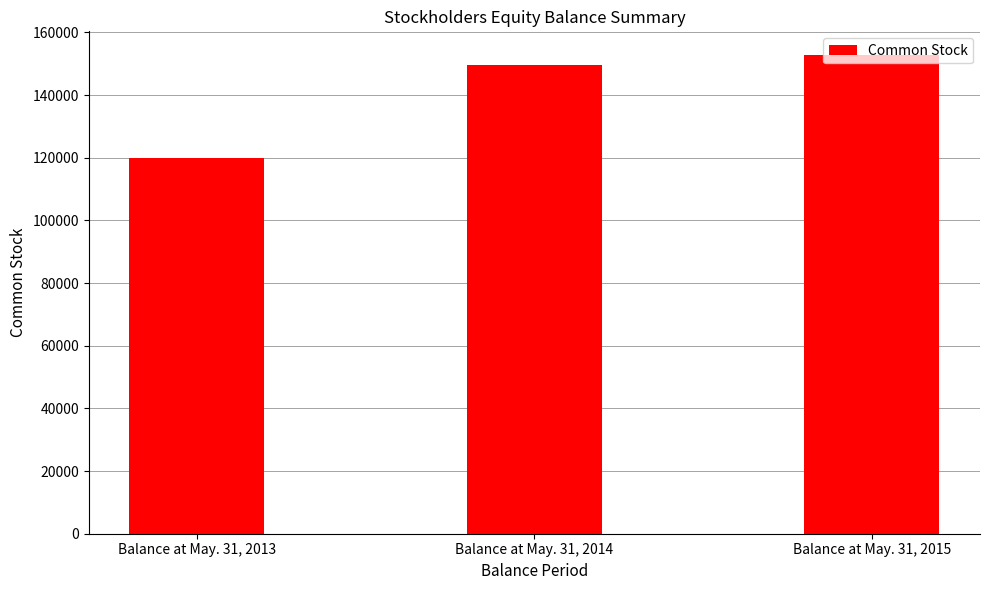

List the labels in order of value, largest first.

Balance at May. 31, 2015, Balance at May. 31, 2014, Balance at May. 31, 2013